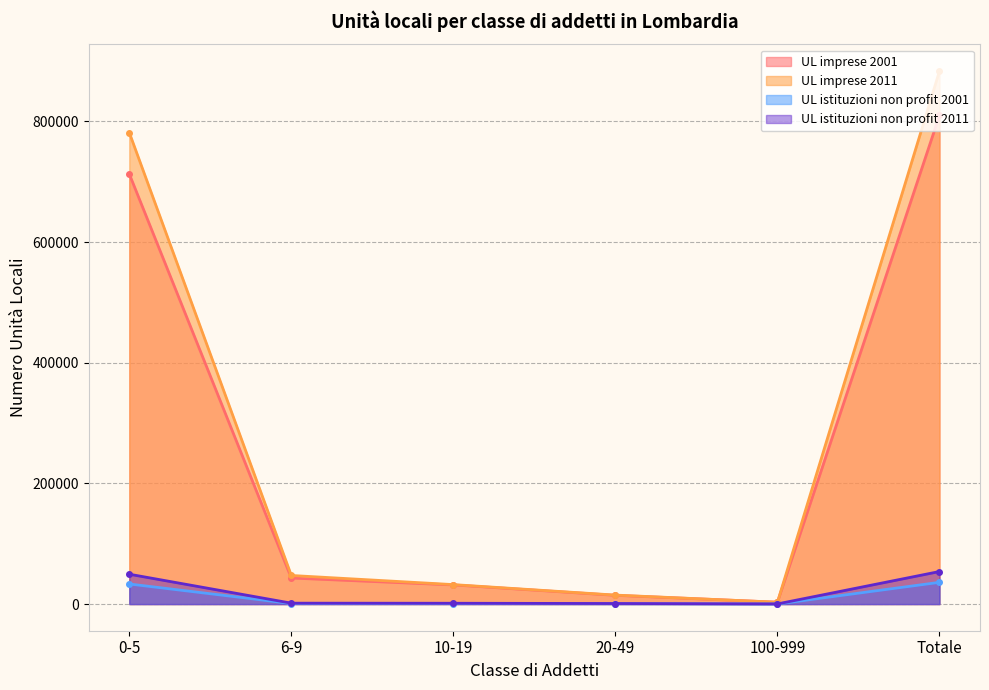

True or false: UL imprese 2001 has more than 0 interior local peaks.

False